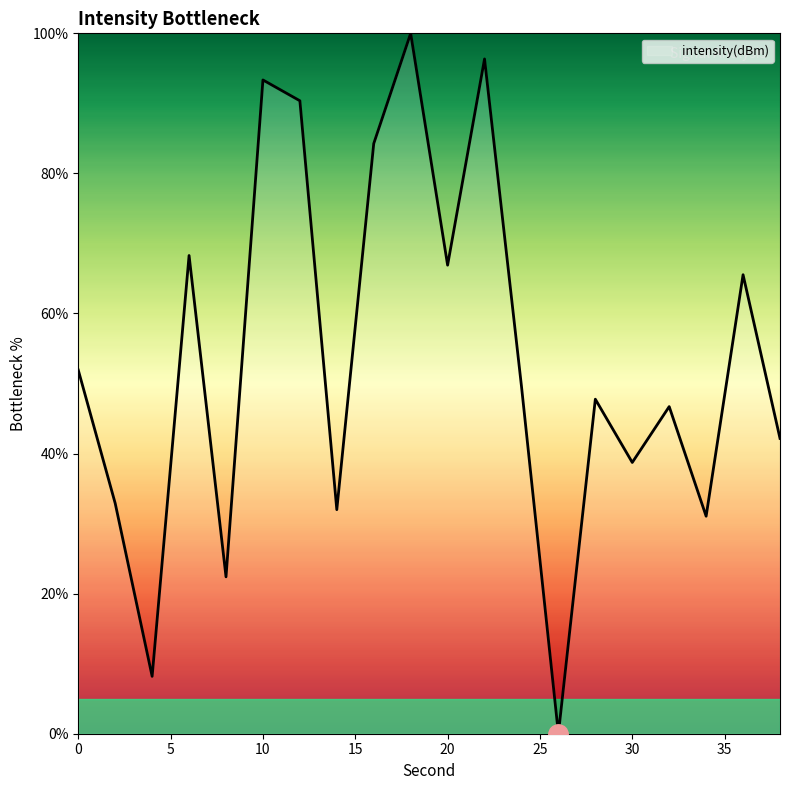

What is the maximum value shown in the chart?

100.0